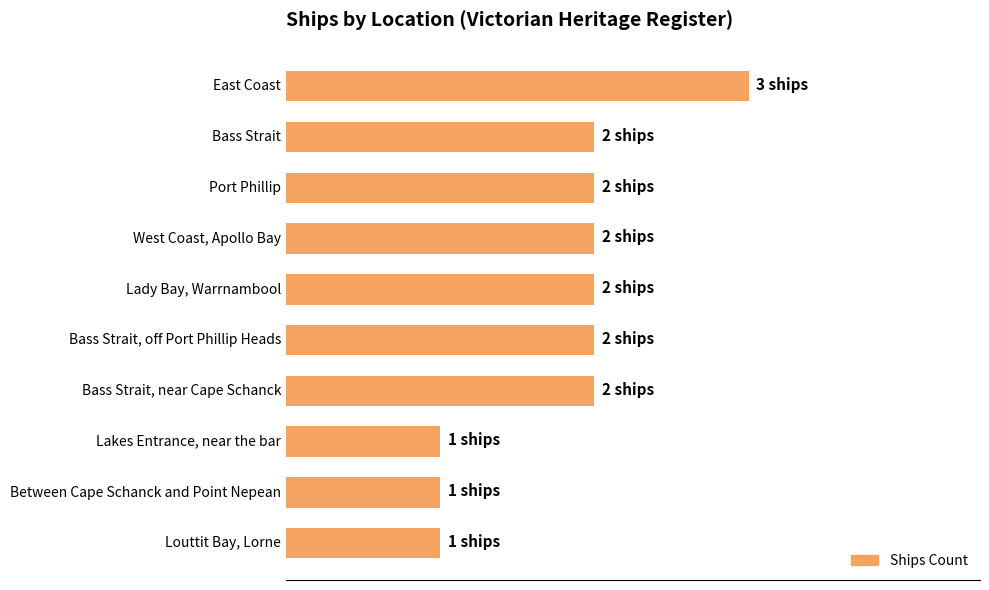

Are the bars horizontal?

Yes